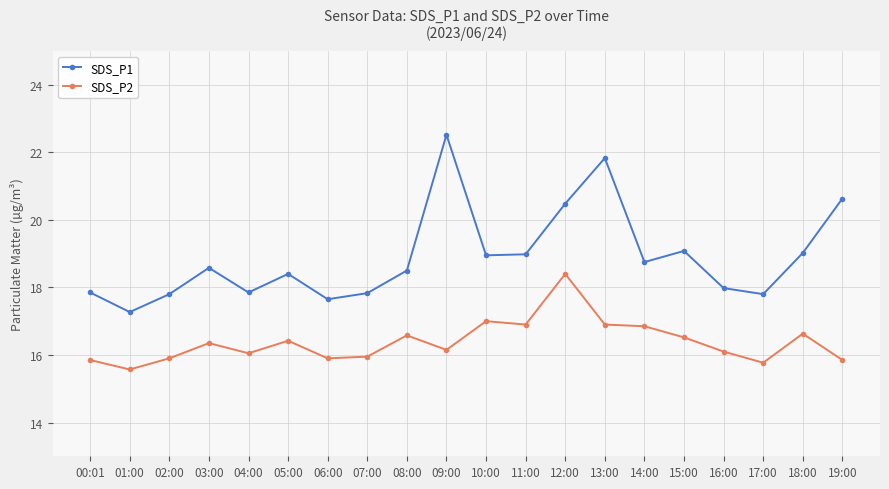

Which series has the largest total across all categories?

SDS_P1